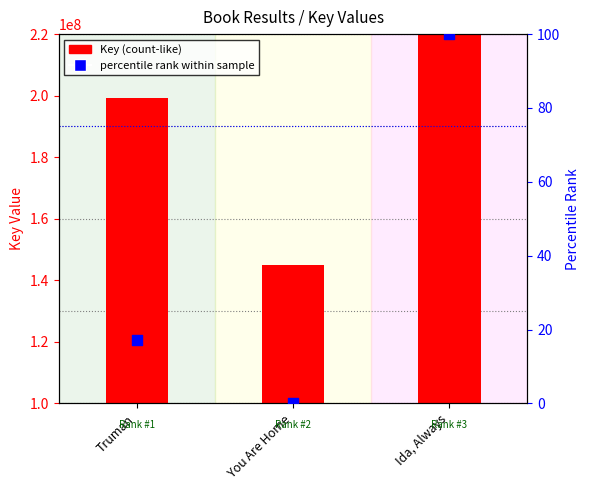

What are all the series names shown in the legend?

Key (count-like), Percentile rank within sample